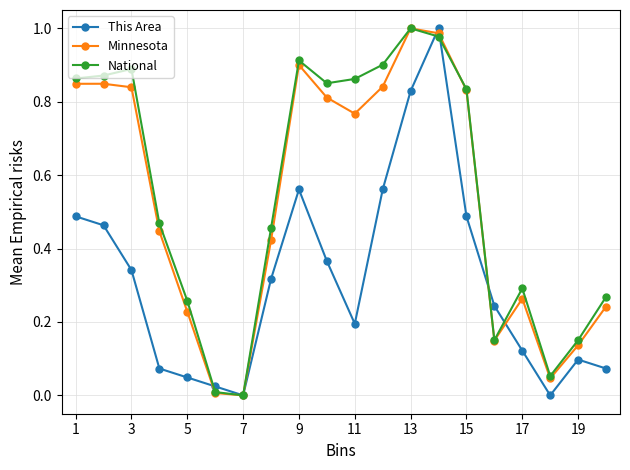

How many interior local valleys does the This Area series have?

3